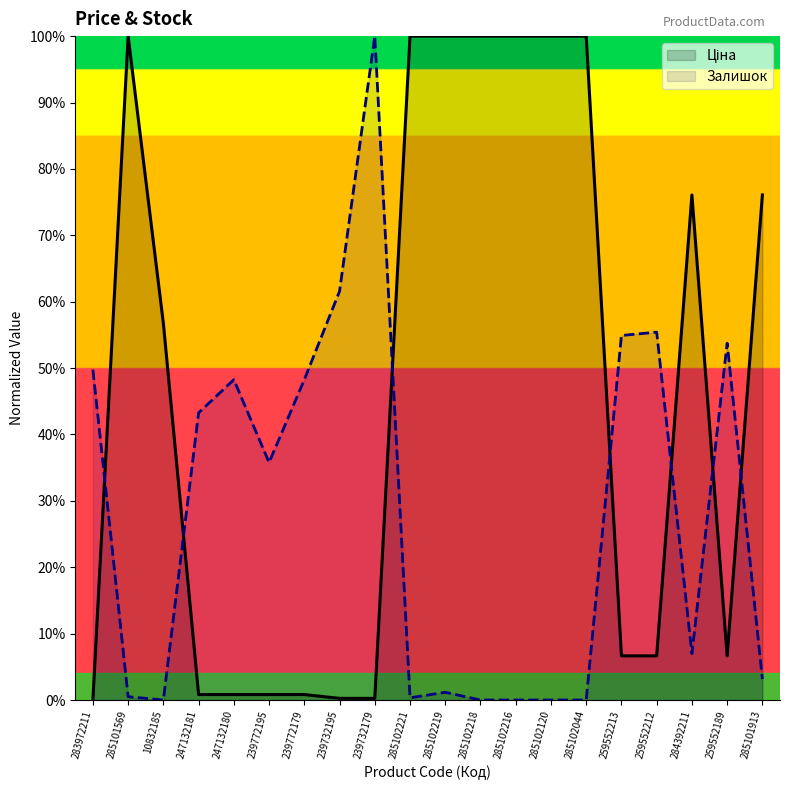

At how many categories does at least one series exceed 0?

20